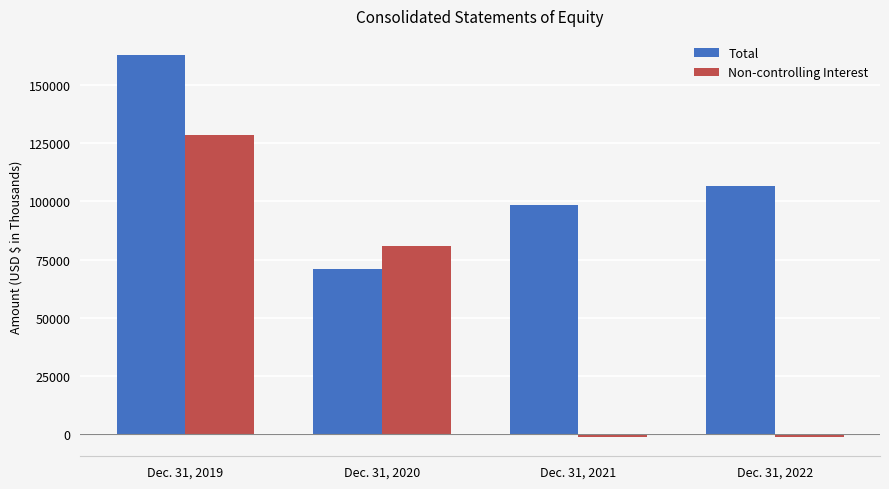

Rank the series at Dec. 31, 2019 from lowest to highest value.

Non-controlling Interest, Total